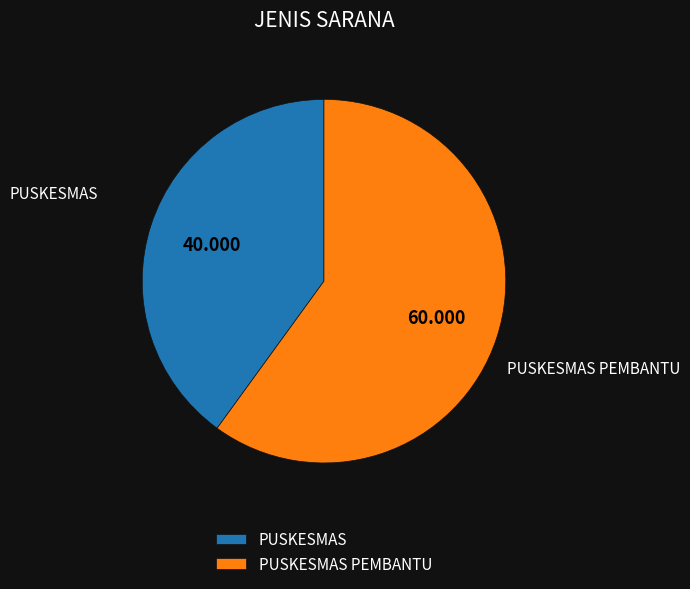

Is the sum of PUSKESMAS and PUSKESMAS PEMBANTU greater than half?

Yes